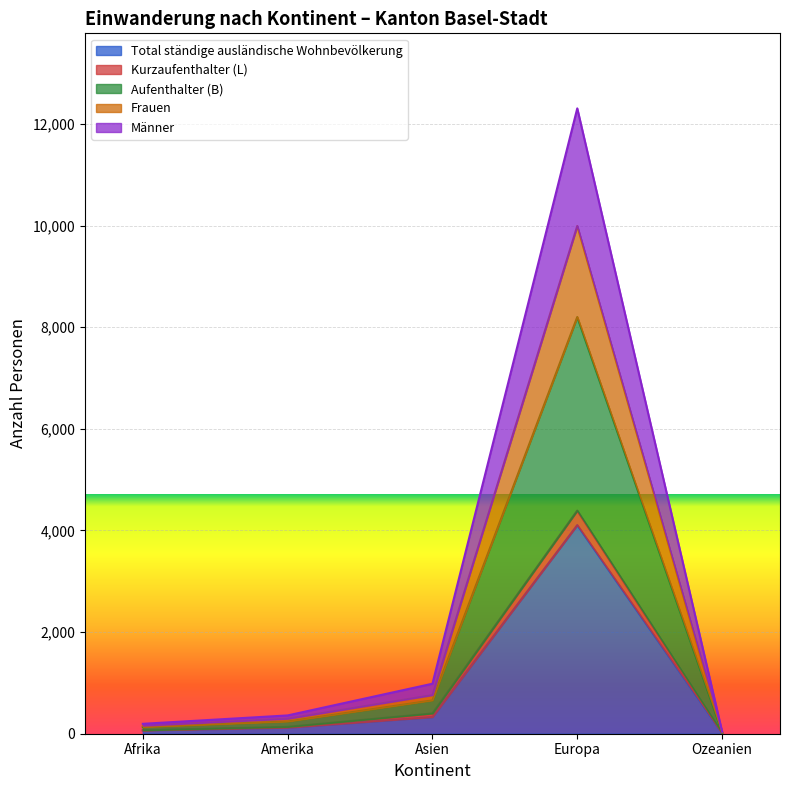

What is the approximate value of Aufenthalter (B) at Amerika, to the nearest 10?

300